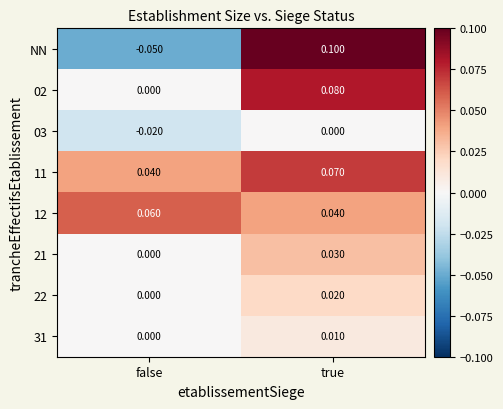

Which category has the lowest value in the 31 series?

false